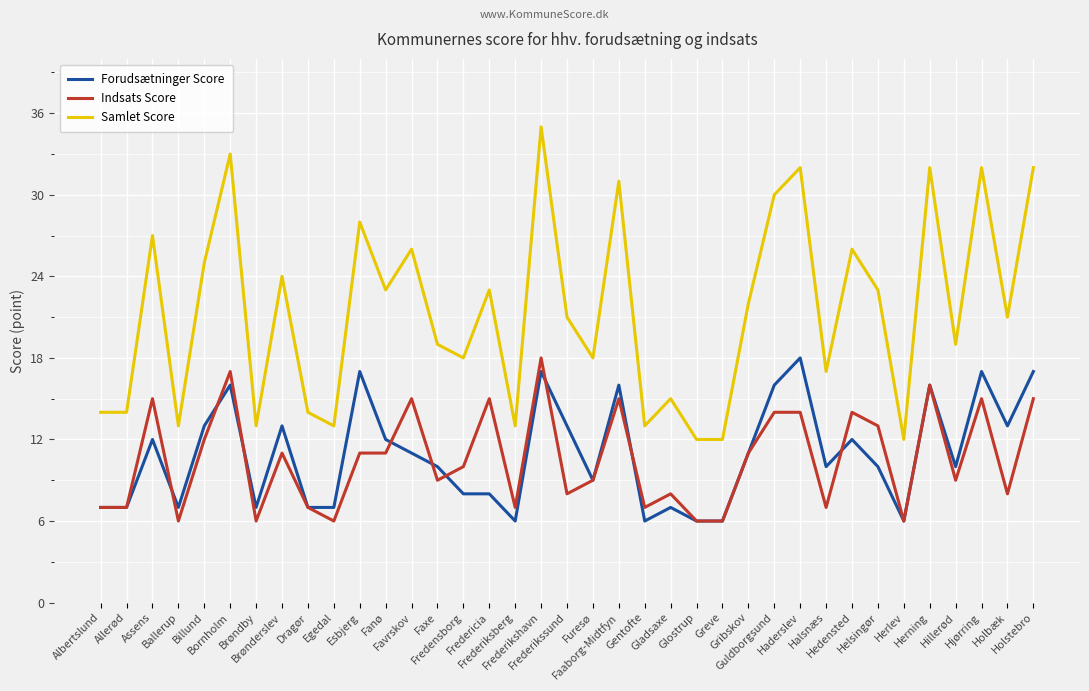

At Favrskov, list the series in order from largest to smallest.

Samlet Score, Indsats Score, Forudsætninger Score